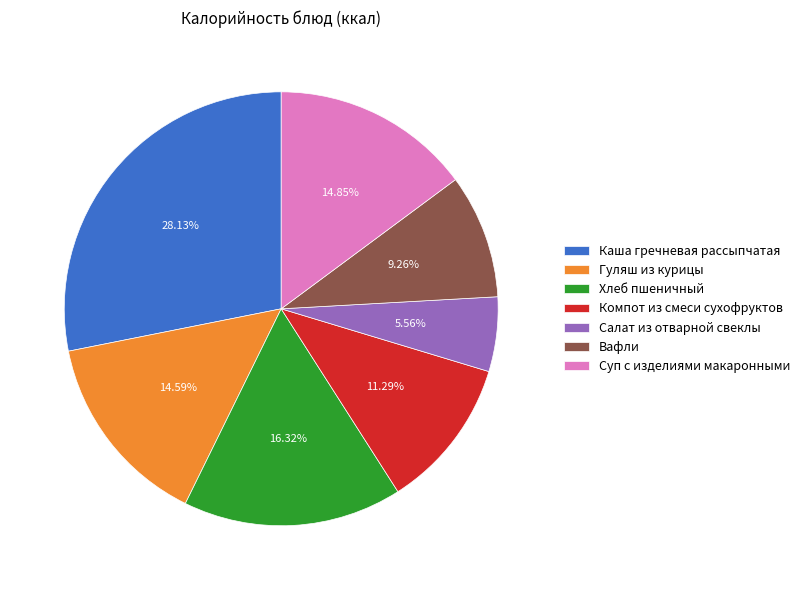

Do Компот из смеси сухофруктов and Гуляш из курицы together represent more than half of the pie?

No